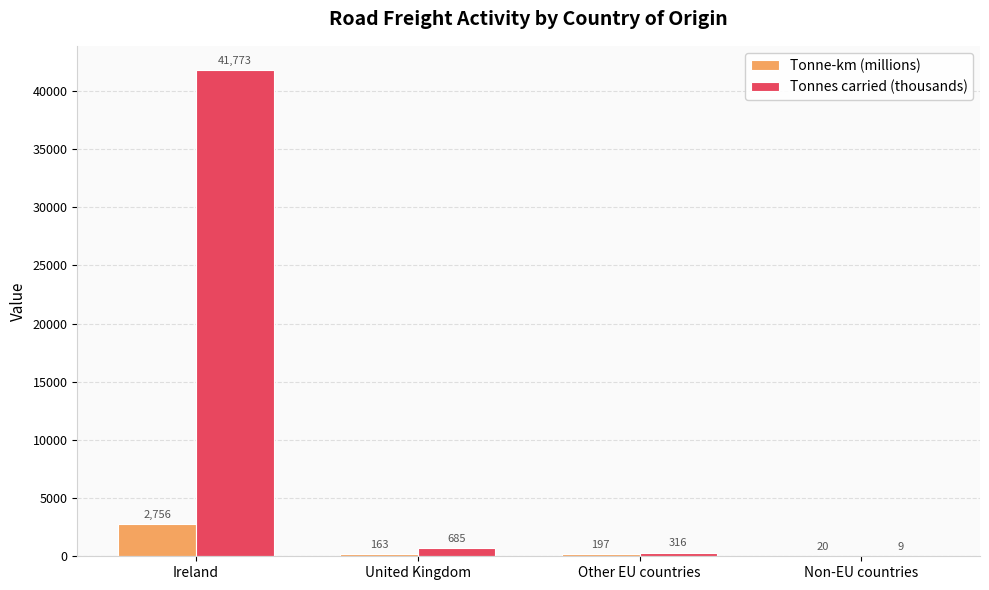

The value of Tonne-km (millions) at Non-EU countries is 20. True or false?

True